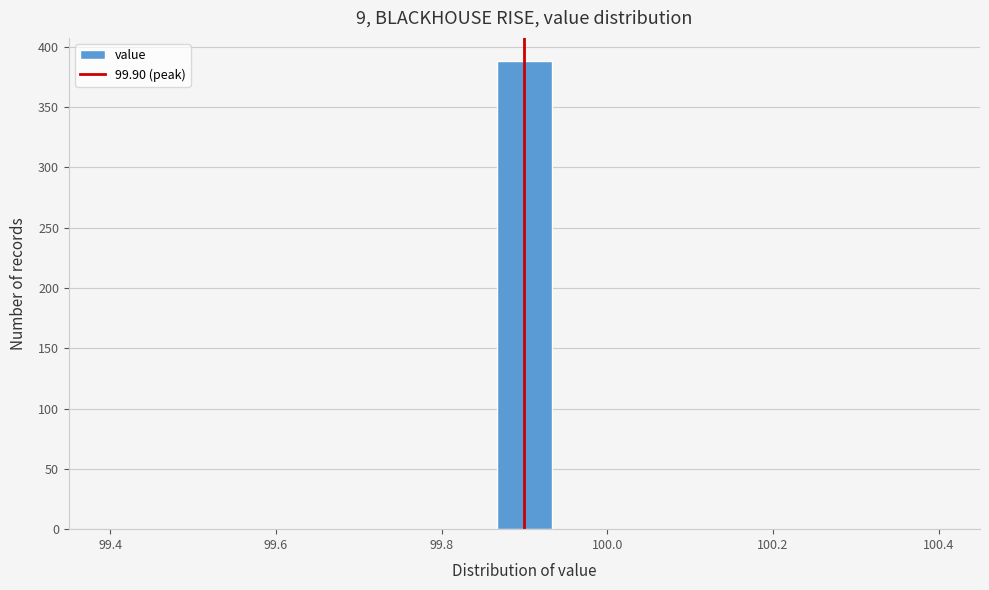

Read against the x-axis, roughly where is the centre of the tallest bar?

99.90